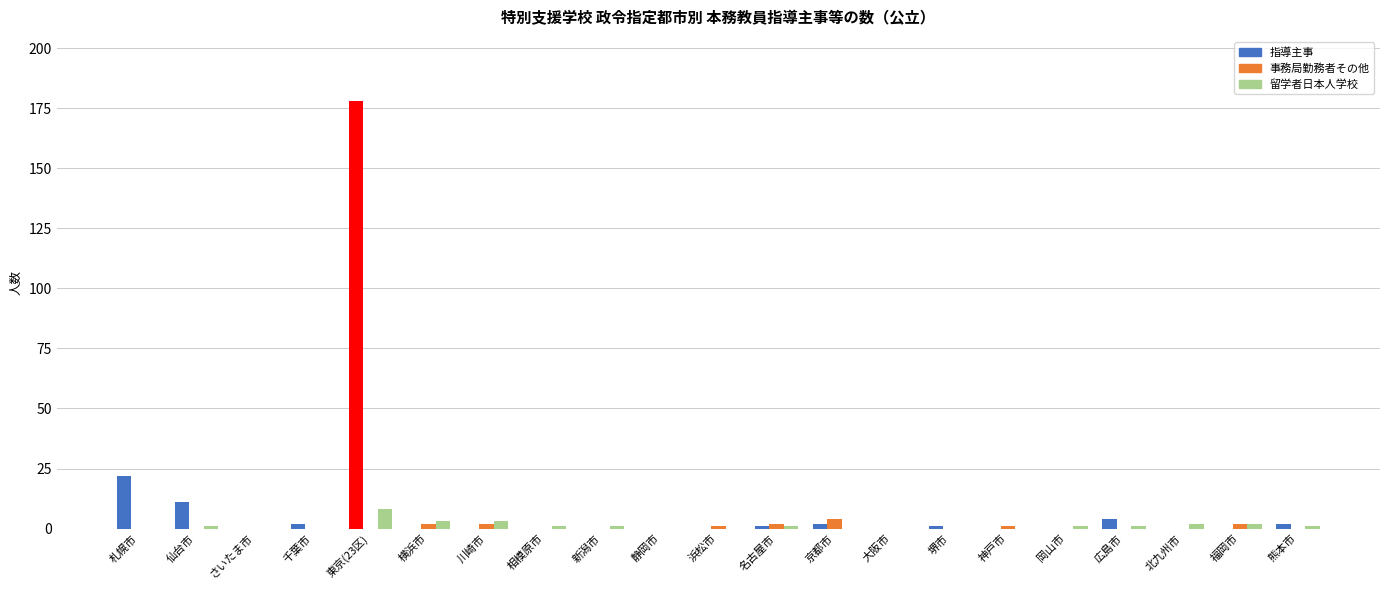

The 事務局勤務者その他 series shows 0 at 堺市. True or false?

True